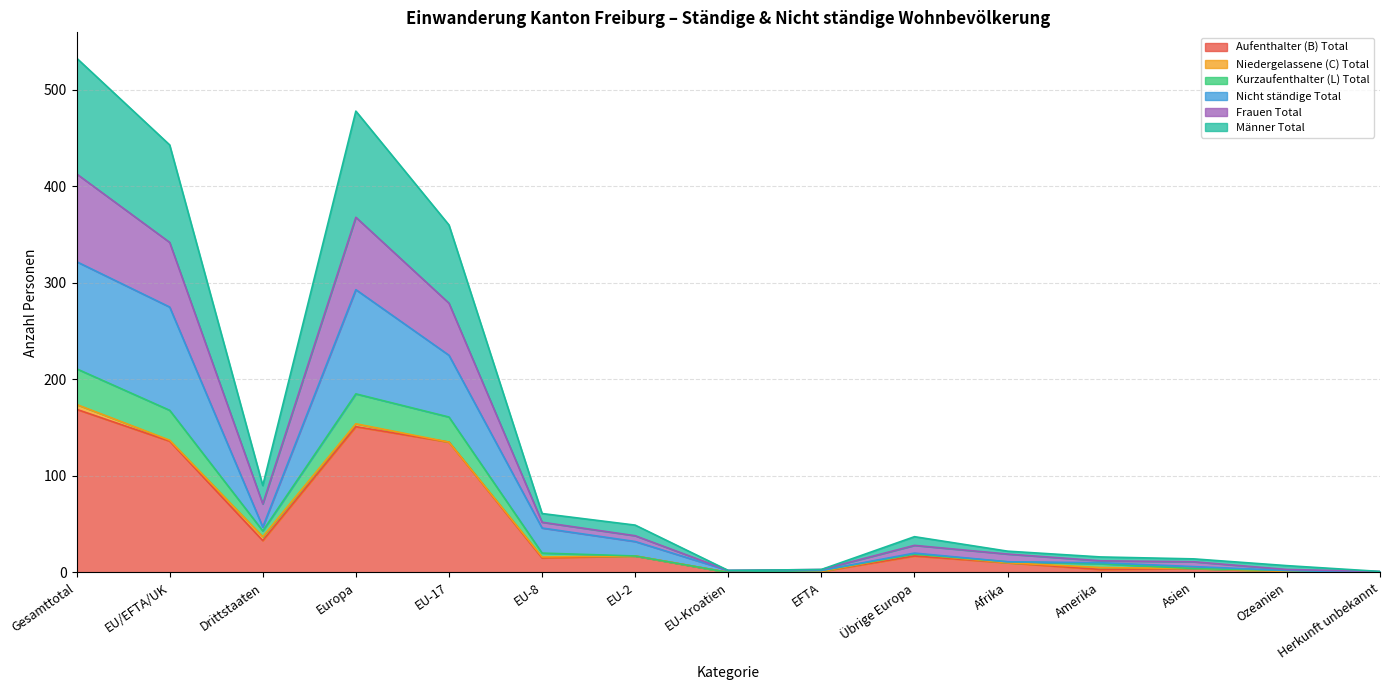

How many categories are shown in the chart?

15